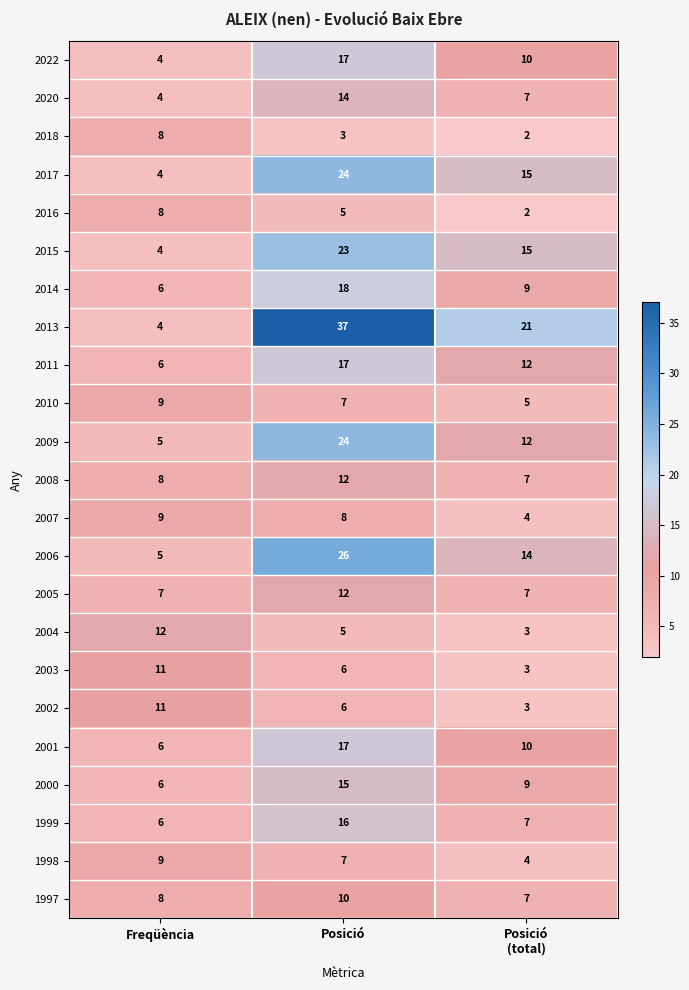

What is the sum of all 2000 values?

30